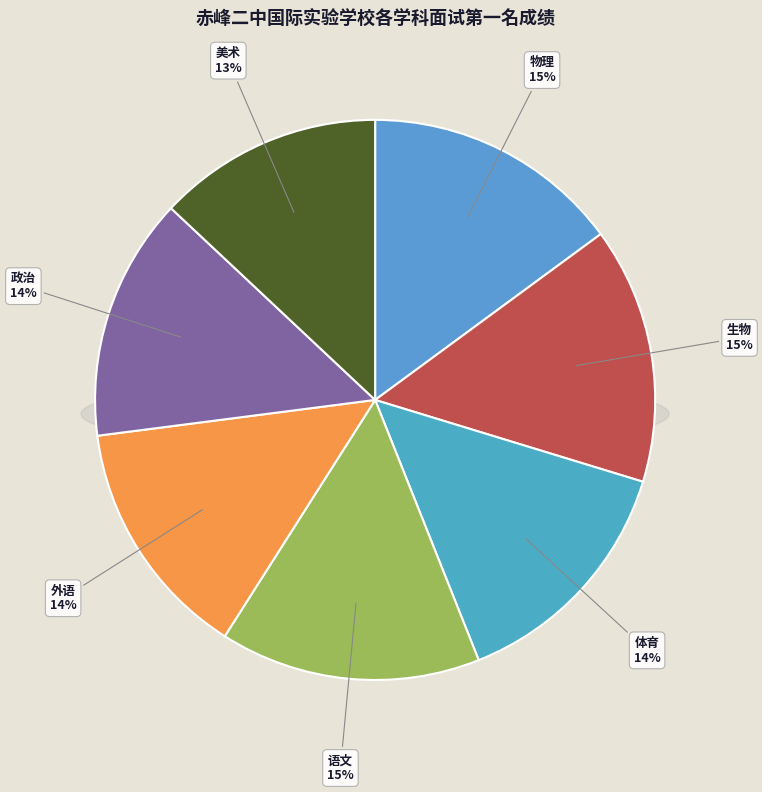

Do 政治 and 外语 together represent more than half of the pie?

No